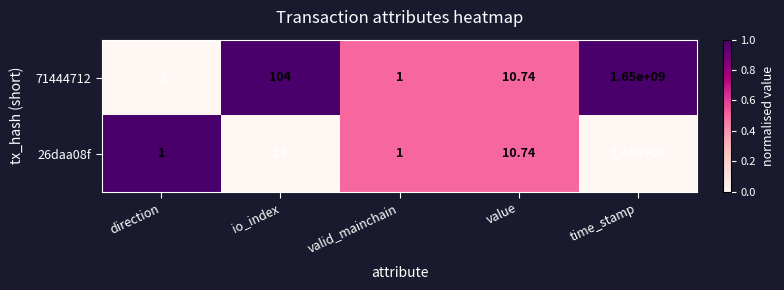

How many series are shown in this chart?

2